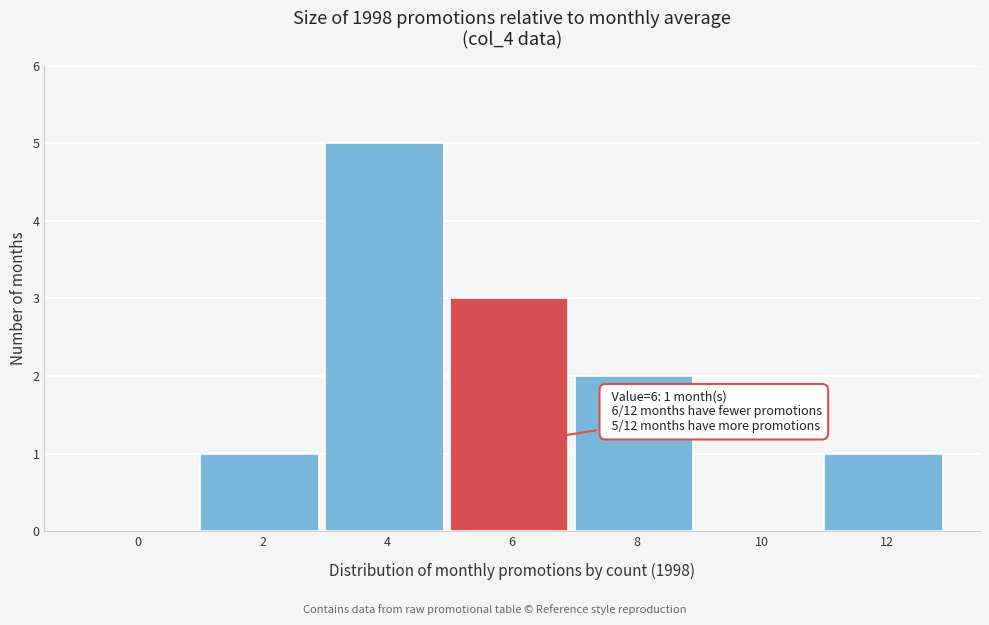

Reading left to right, extract all data points from this chart.

0=0	2=1	4=5	6=3	8=2	10=0	12=1